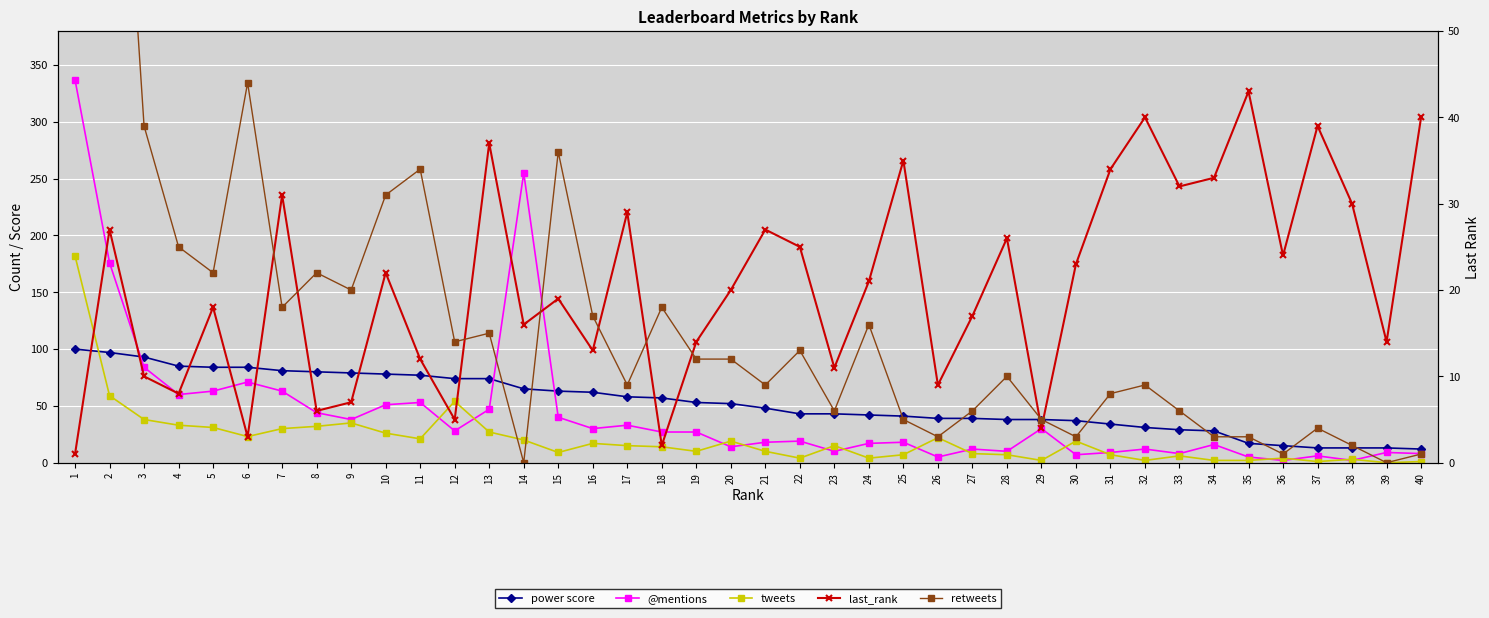

List the series in order of their peak value, lowest first.

last_rank, power score, tweets, retweets, @mentions